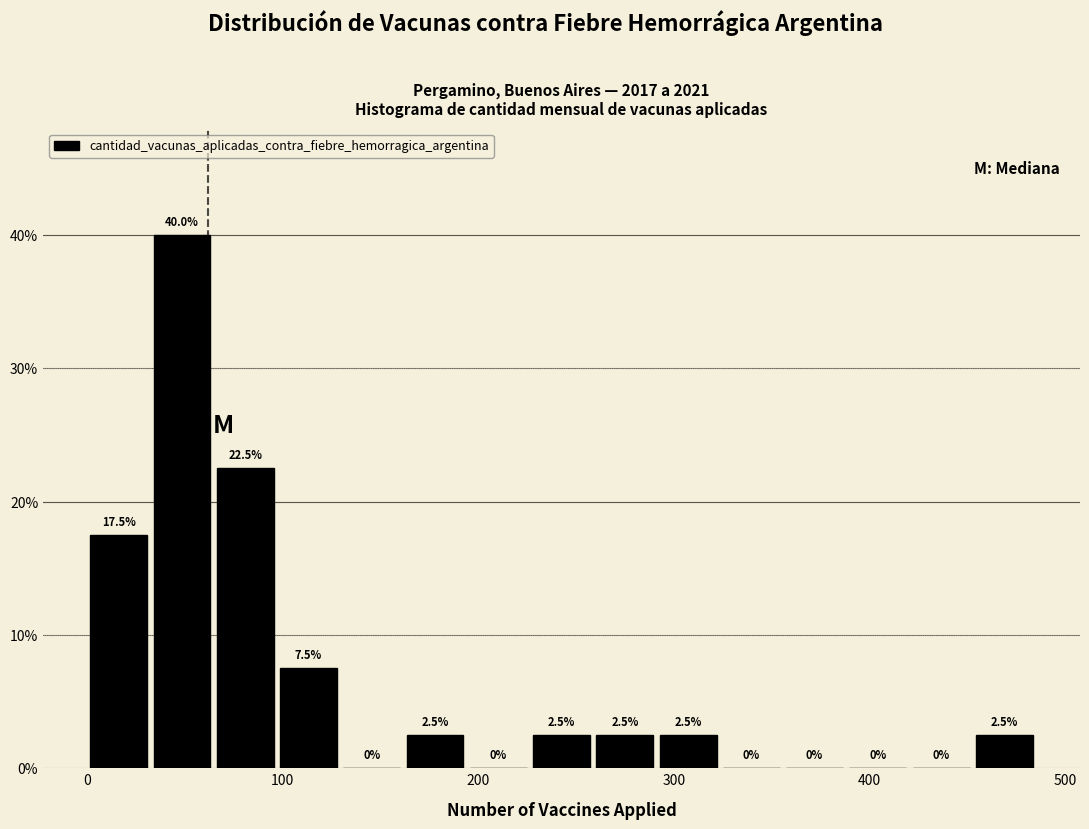

Read against the x-axis, roughly where is the centre of the tallest bar?

50